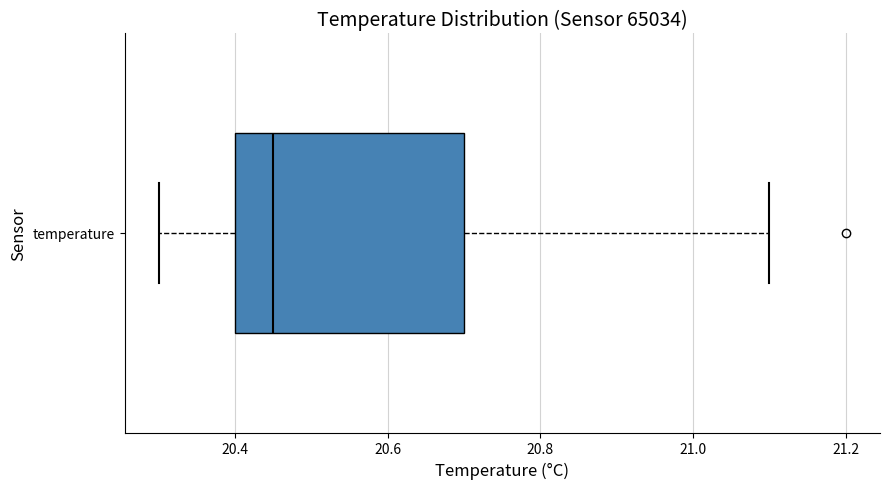

Transcribe this box plot: give where the median line is, the range the box spans, and where the two whiskers end, as read against the x-axis. The values are not printed on the chart, so give them approximately, as read against the axis.

median 20.46, box 20.40 to 20.70, whiskers 20.30 to 21.10